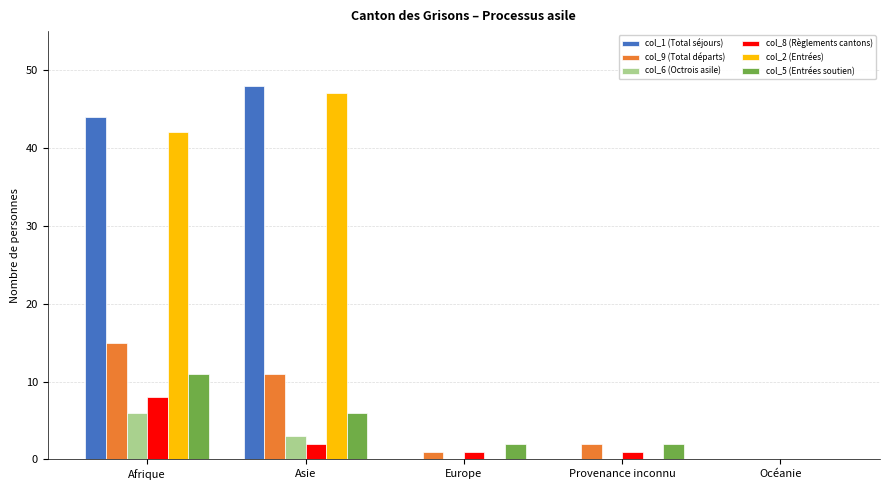

Which series has the largest range (max minus min)?

col_1 (Total séjours)